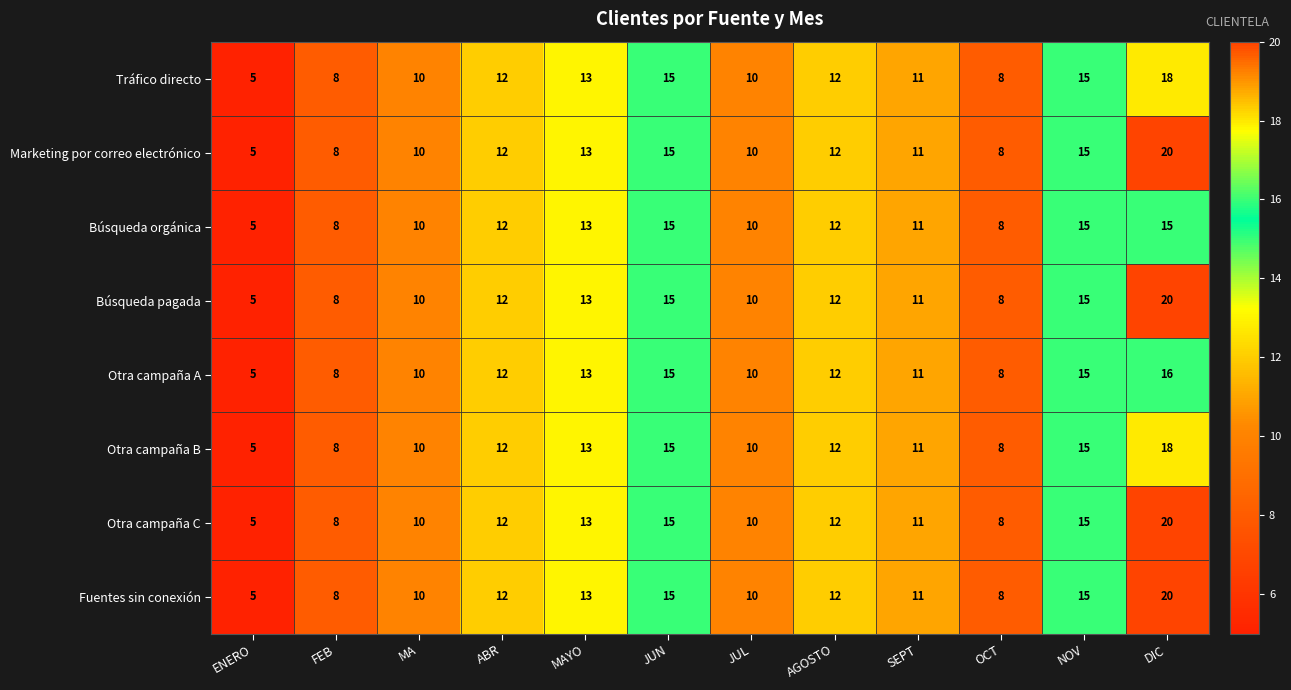

True or false: Otra campaña C has a value of 5 at ENERO.

True